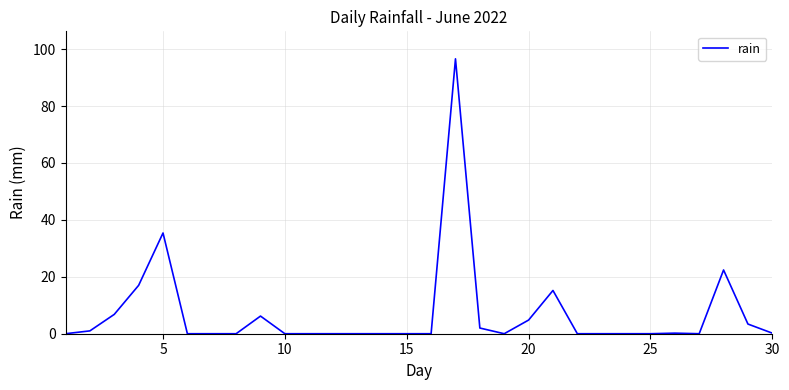

What is the difference between the maximum and minimum values?

96.6